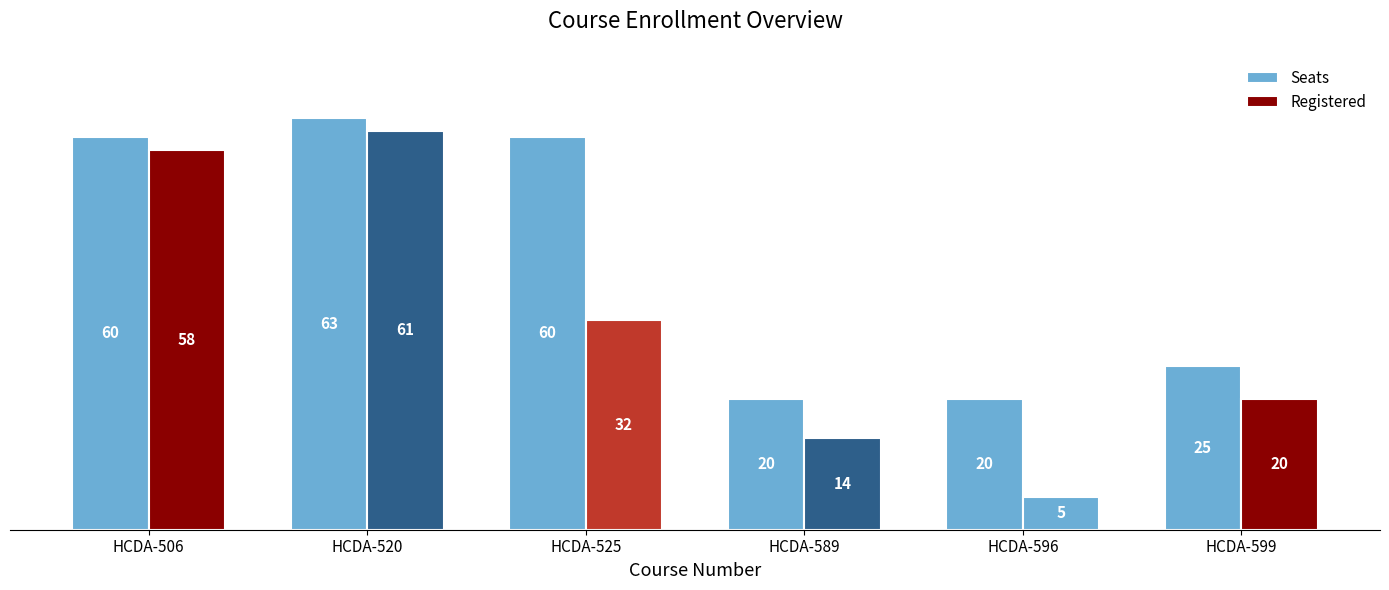

Which label corresponds to the smallest value in the chart?

HCDA-596